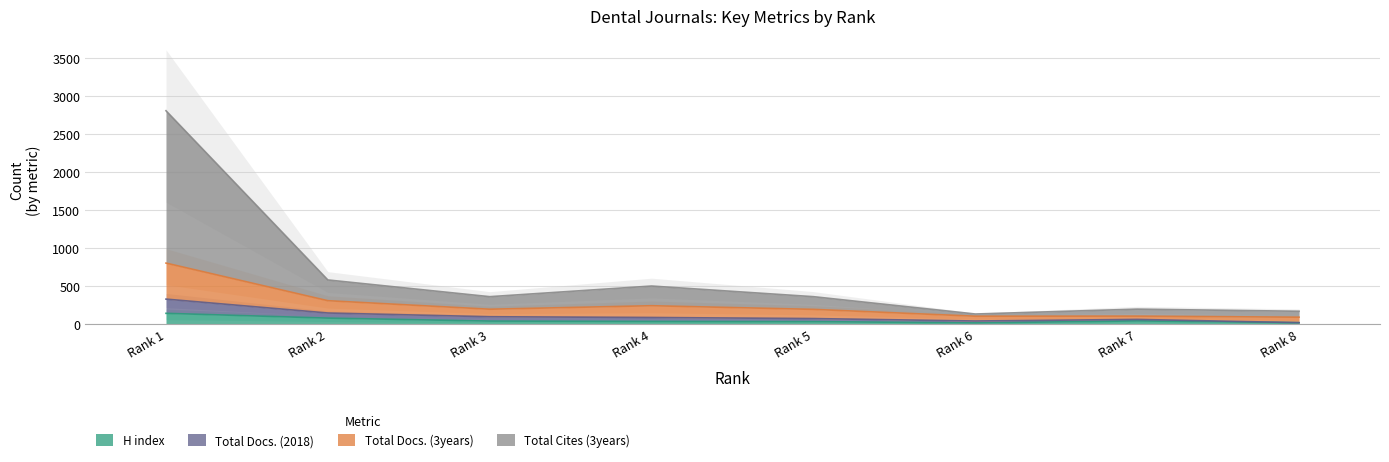

At which category does the chart reach its minimum across all series?

6